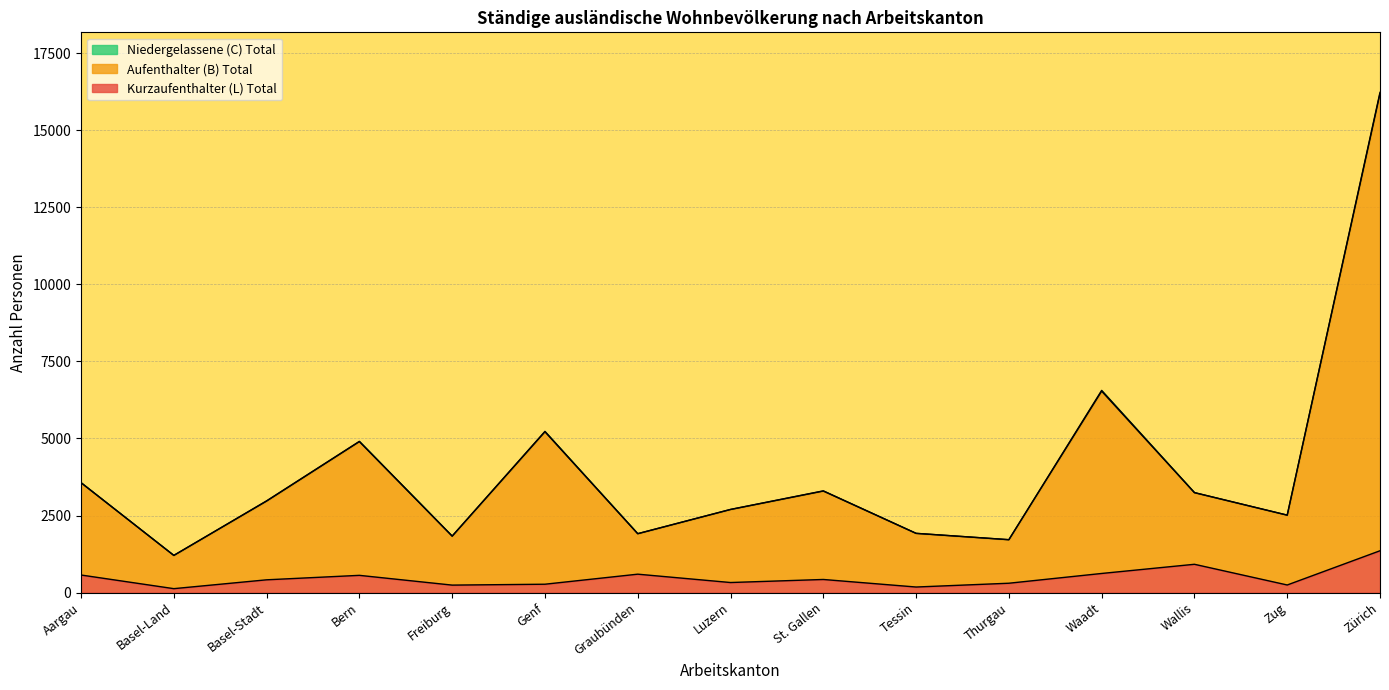

True or false: Kurzaufenthalter (L) Total has a value of 413 at Basel-Stadt.

True